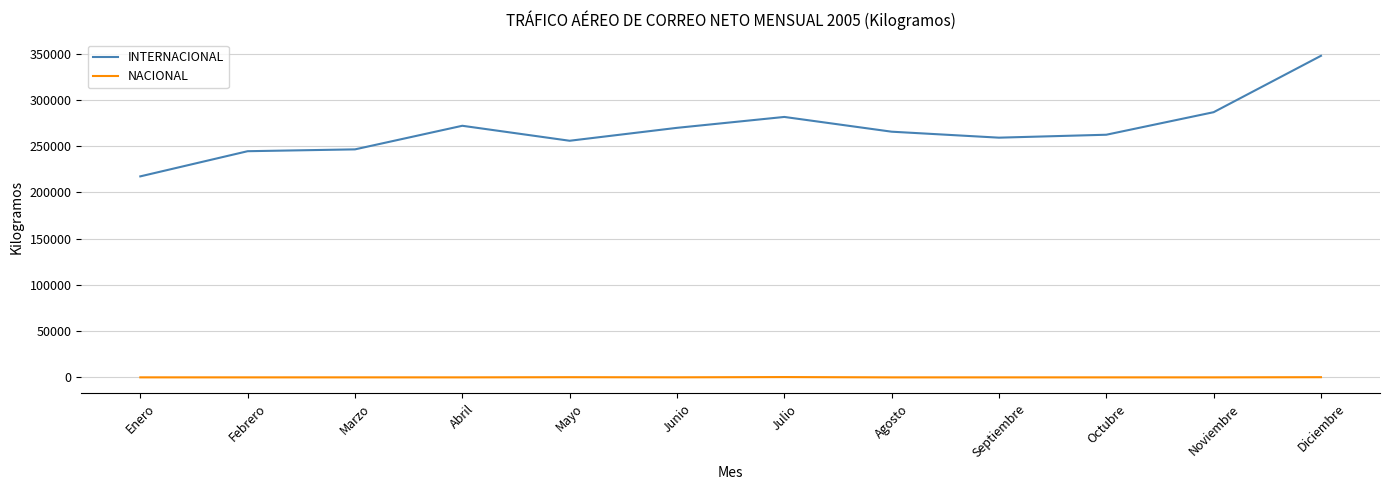

What are all the series names shown in the legend?

INTERNACIONAL, NACIONAL